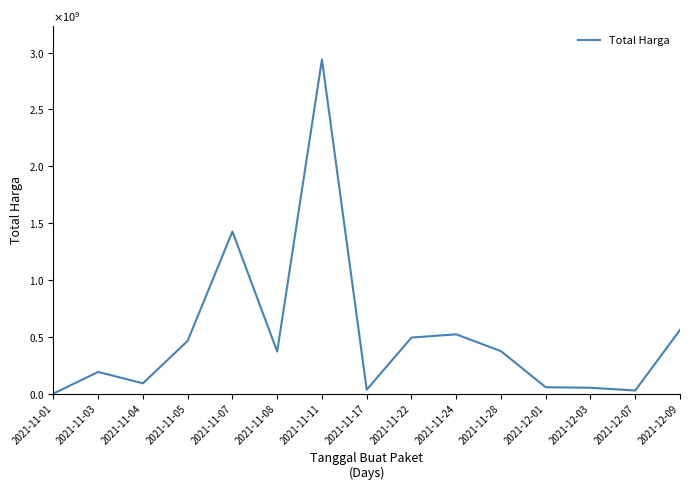

Does the chart display data point markers on the line(s)?

No